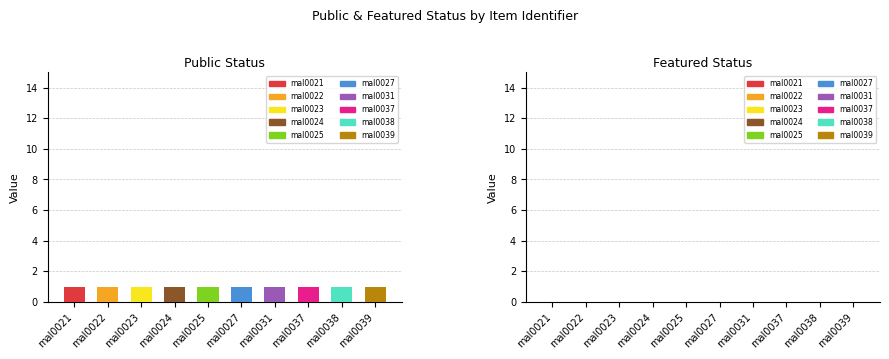

How many groups of bars are there?

10